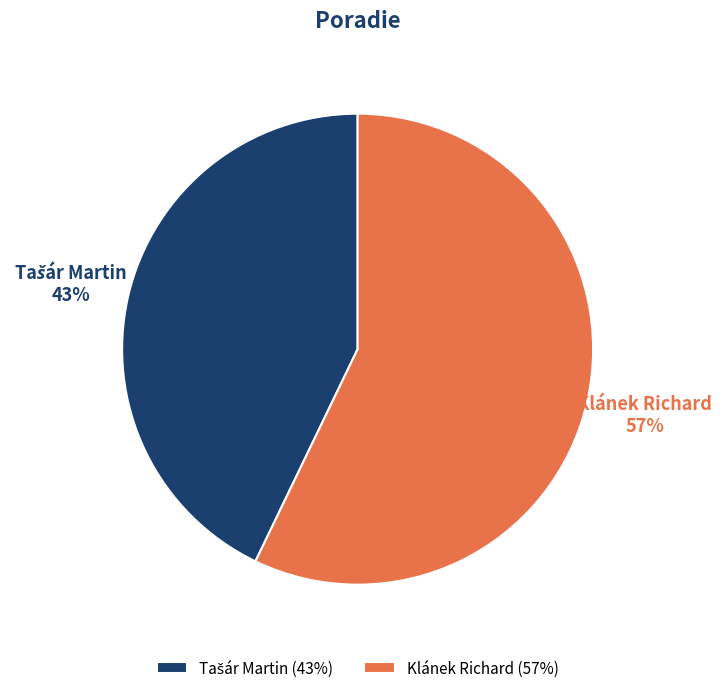

To the nearest percent, what portion does Klánek Richard represent?

57%